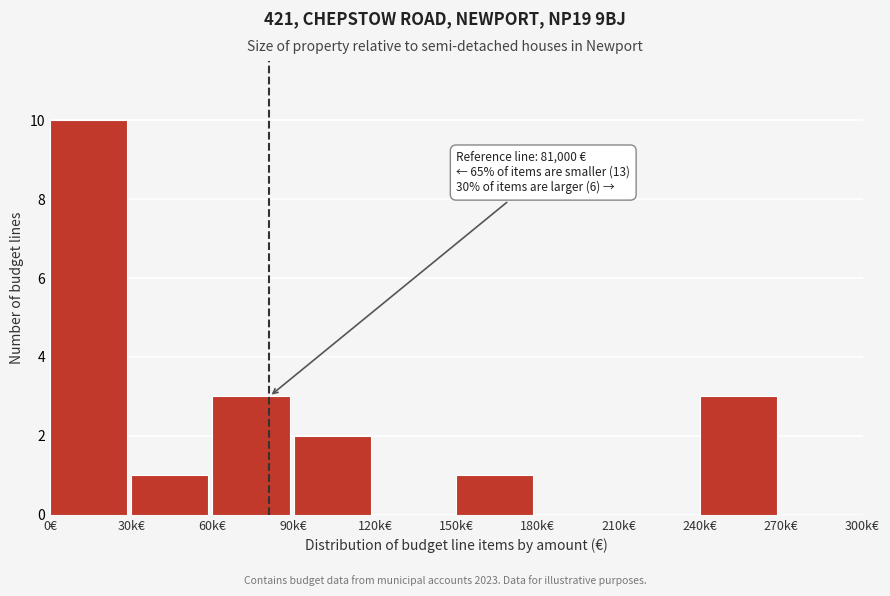

Reading left to right, list all the values displayed in this chart.

0€=10	30k€=1	60k€=3	90k€=2	120k€=0	150k€=1	180k€=0	210k€=0	240k€=3	270k€=0